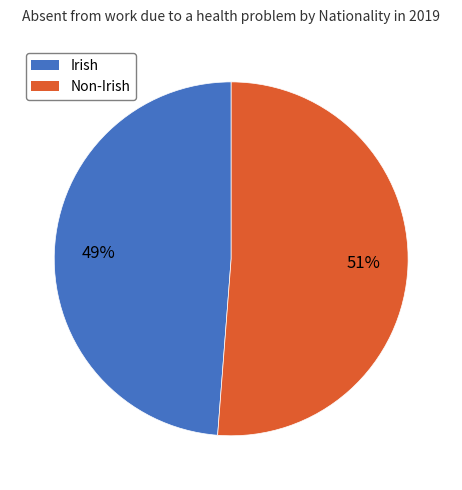

To the nearest percent, what is the combined percentage of Irish and Non-Irish?

100%